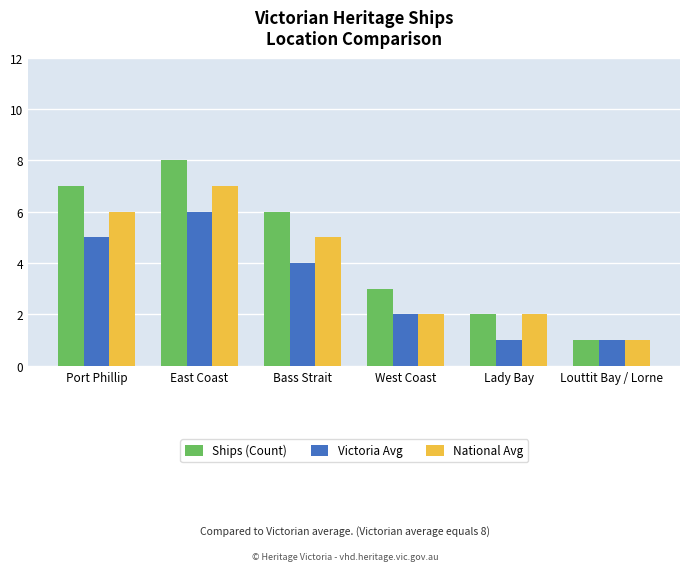

Read the National Avg value at East Coast.

7